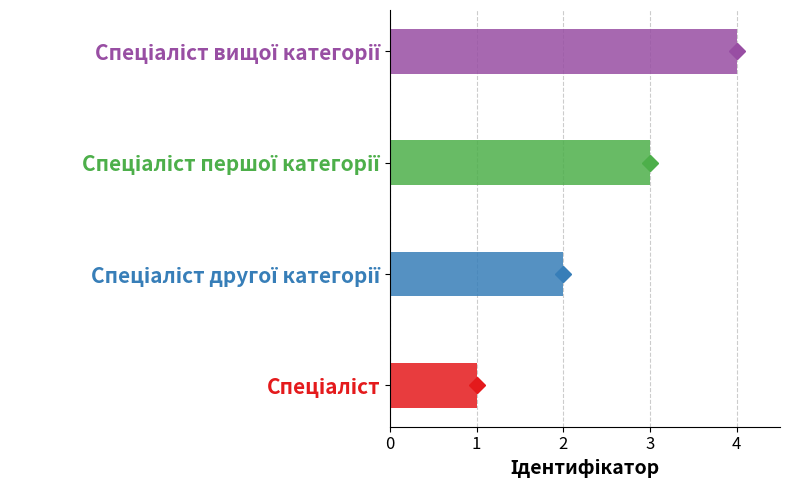

Approximately how many times larger is the value at Спеціаліст вищої категорії compared to Спеціаліст другої категорії?

2.0